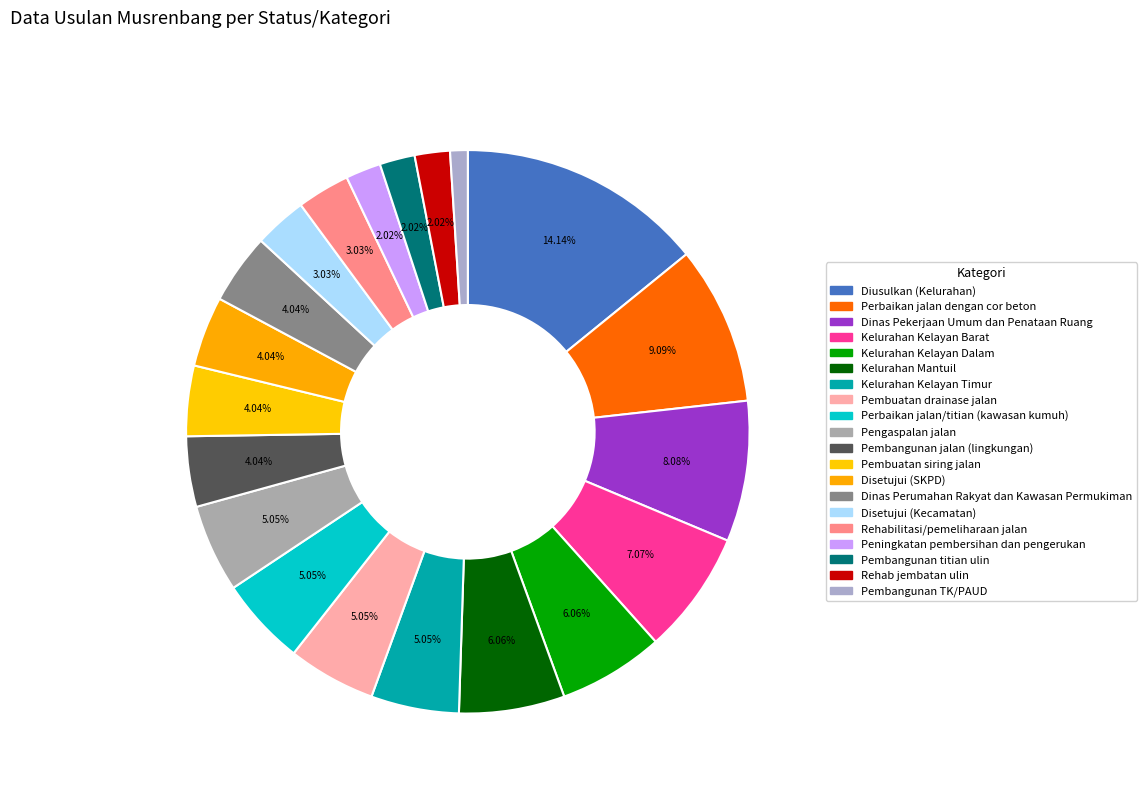

True or false: Diusulkan (Kelurahan) accounts for 14% of the total.

True